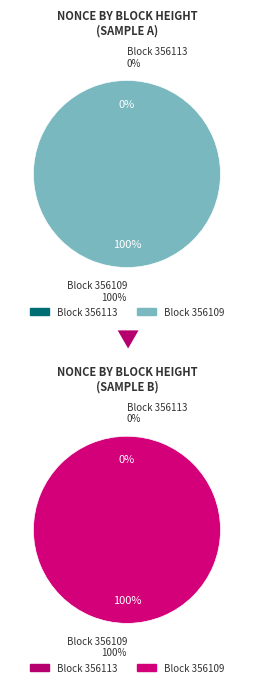

The 356109 slice represents 87% of the pie. True or false?

False